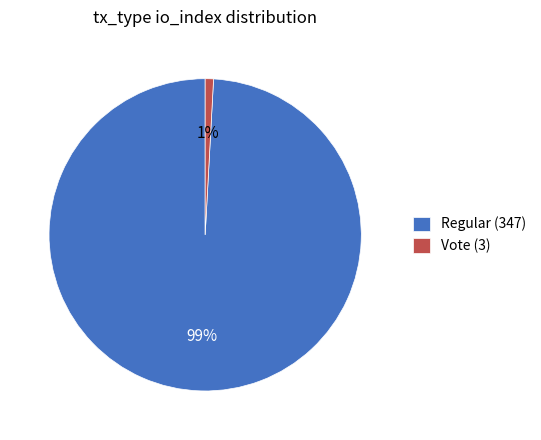

Rank the categories by value from highest to lowest.

Regular (347), Vote (3)